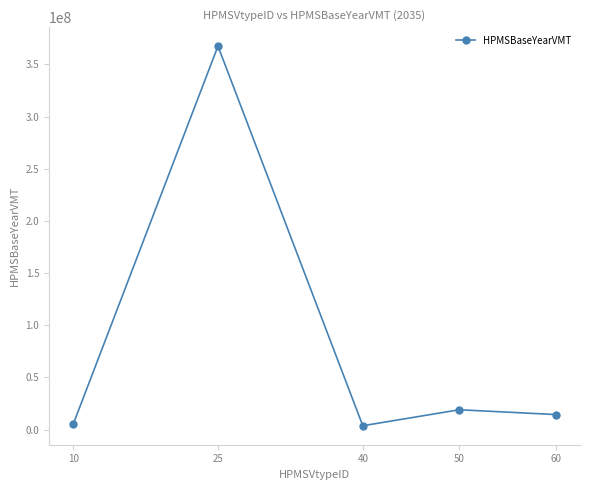

What is the value of the 5th point from the left?

14478698.3